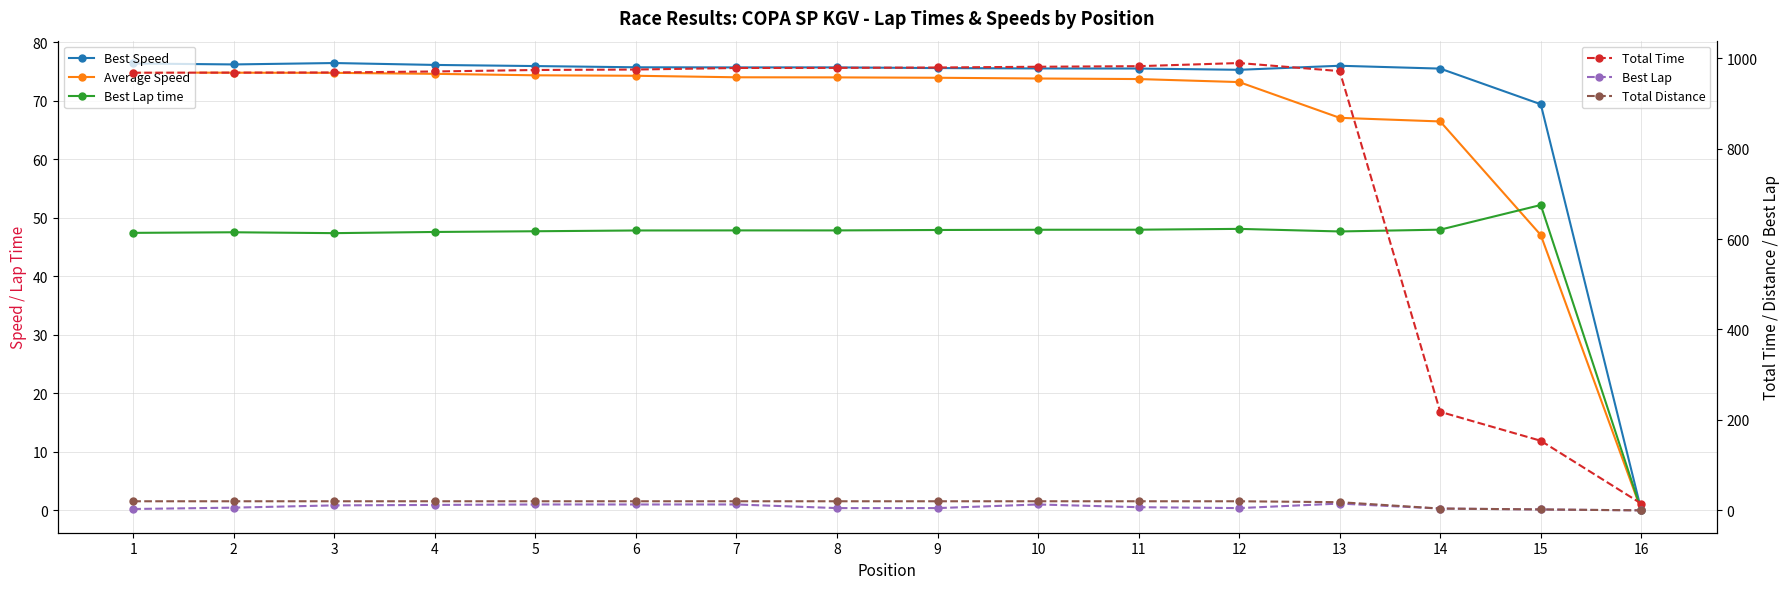

At how many categories does at least one series exceed 578?

13